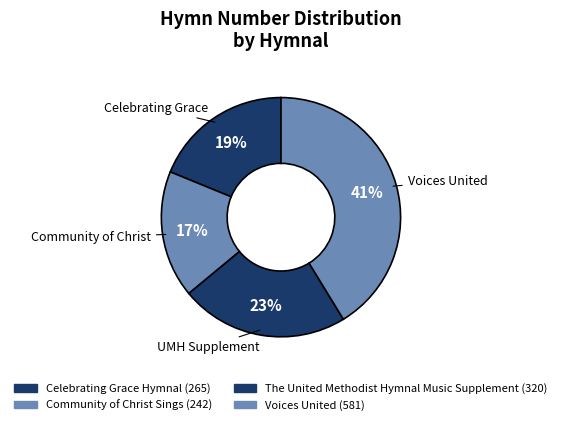

Is there a majority slice in this chart?

No